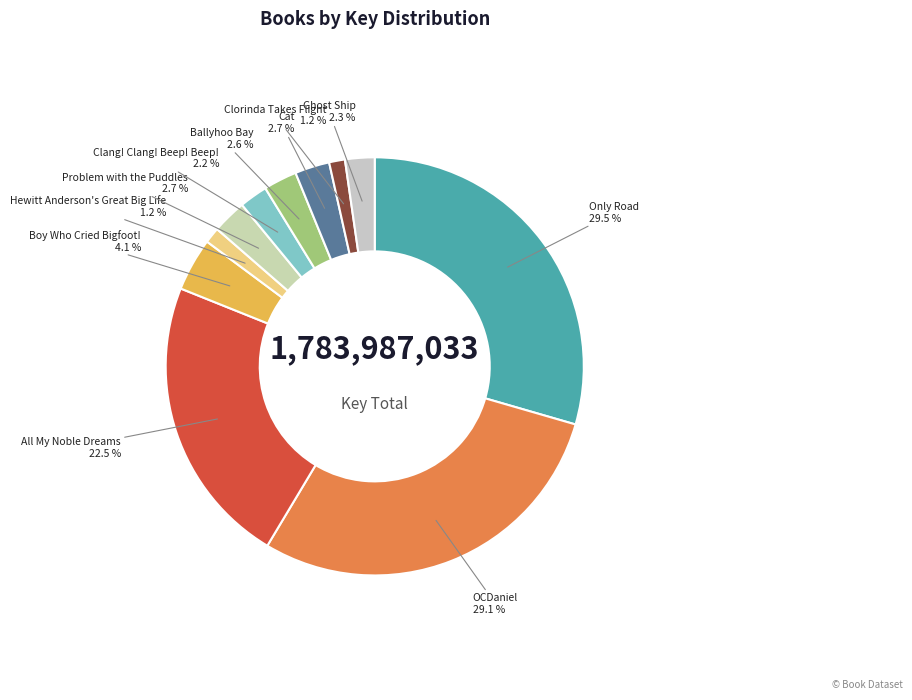

True or false: Hewitt Anderson's Great Big Life accounts for 9% of the total.

False